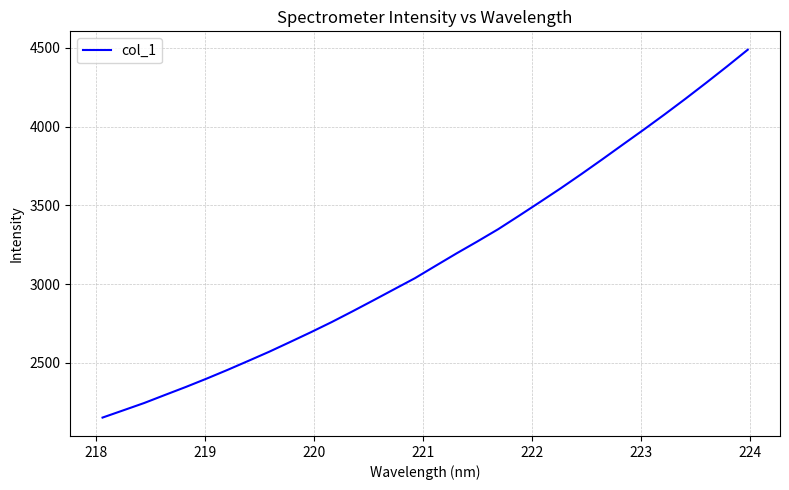

What is the smallest value displayed?

2152.7